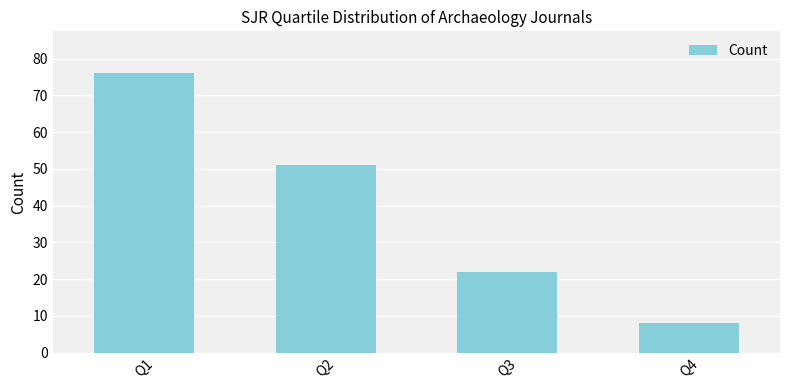

What is the minimum value shown in the chart?

8